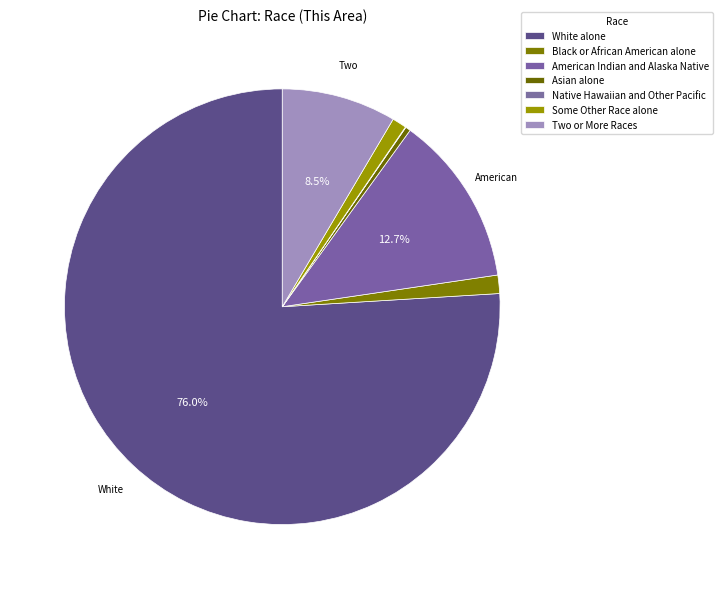

Is it true that Native Hawaiian and Other Pacific is 5% of the pie?

False